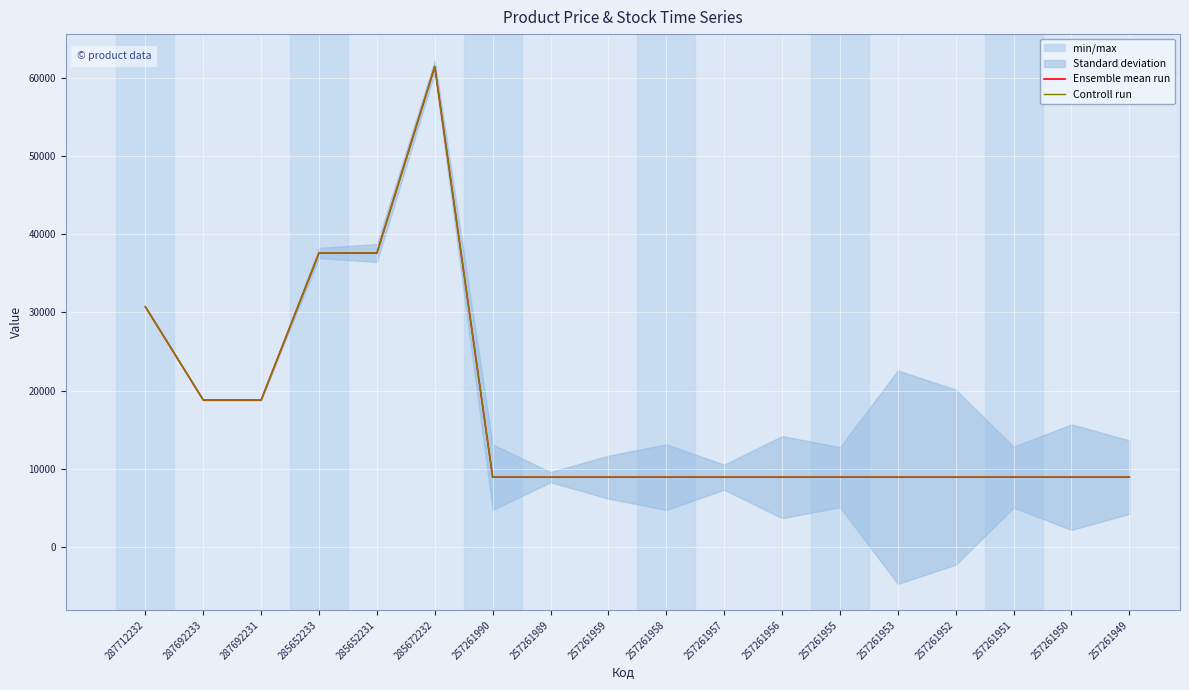

What is the maximum value for Ensemble mean run?

61434.3